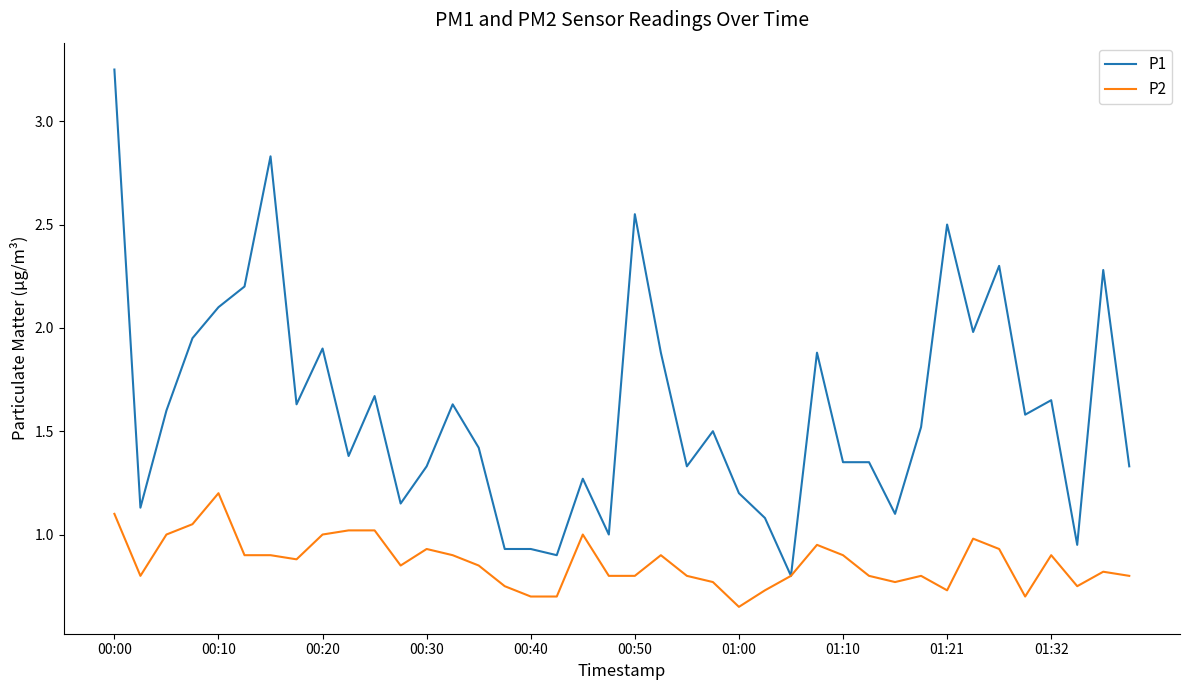

At how many categories does at least one series exceed 2?

8